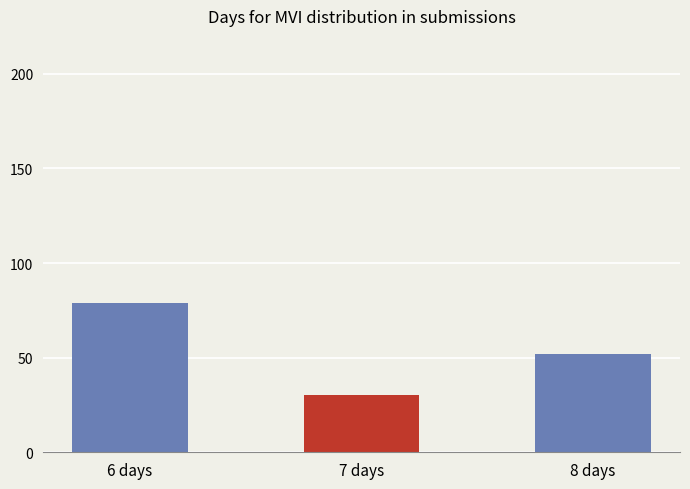

Reading left to right, transcribe all the data shown in this chart.

6 days=79	7 days=30	8 days=52